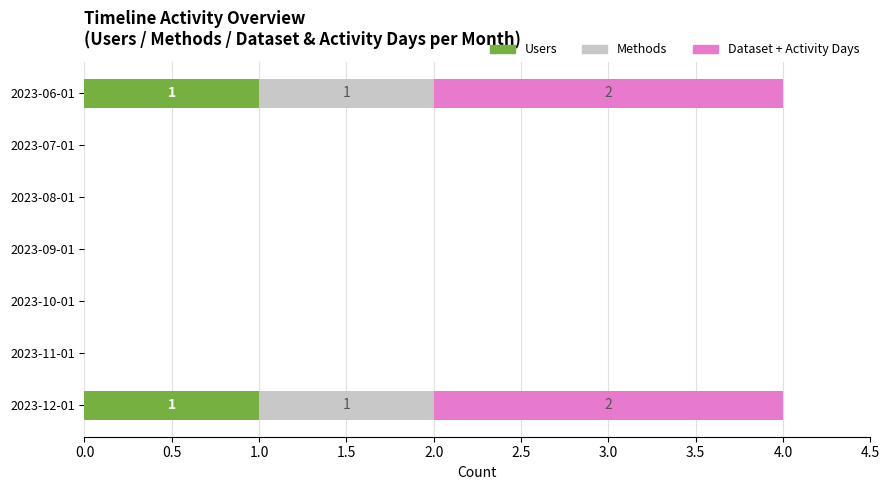

How many series are shown in this chart?

3